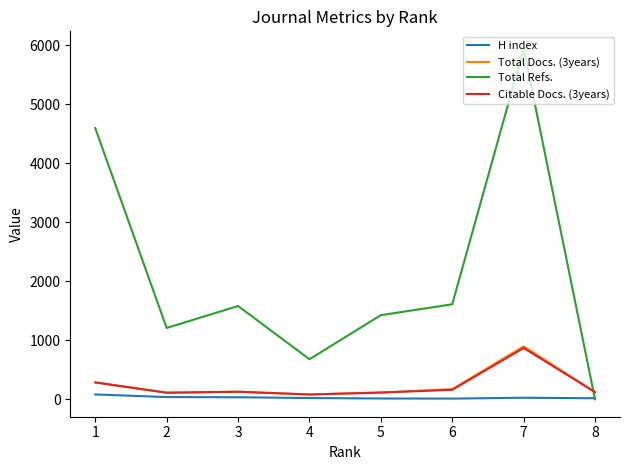

Which series has the widest spread of values?

Total Refs.